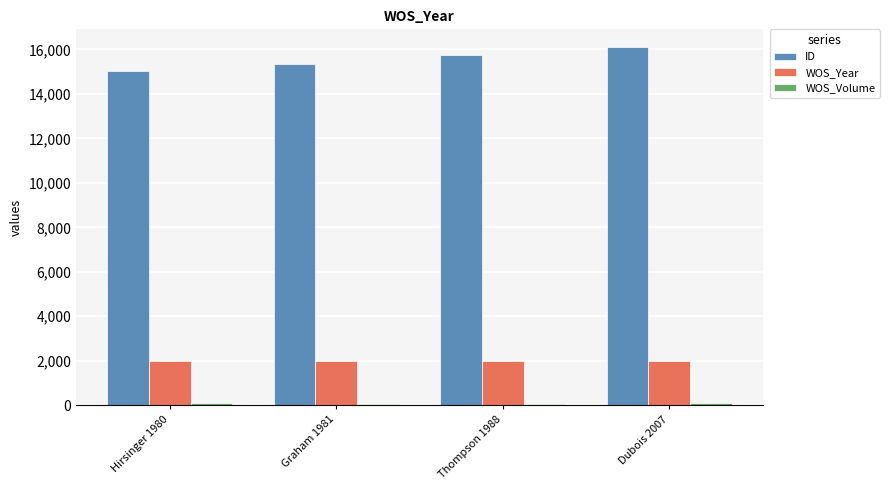

What is the label of the 2nd bar from the right?

Thompson 1988